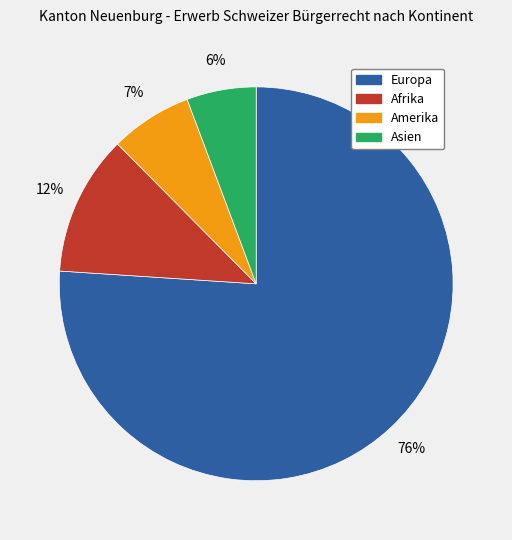

To the nearest percent, what is the difference between the Afrika and Amerika slice percentages?

5%